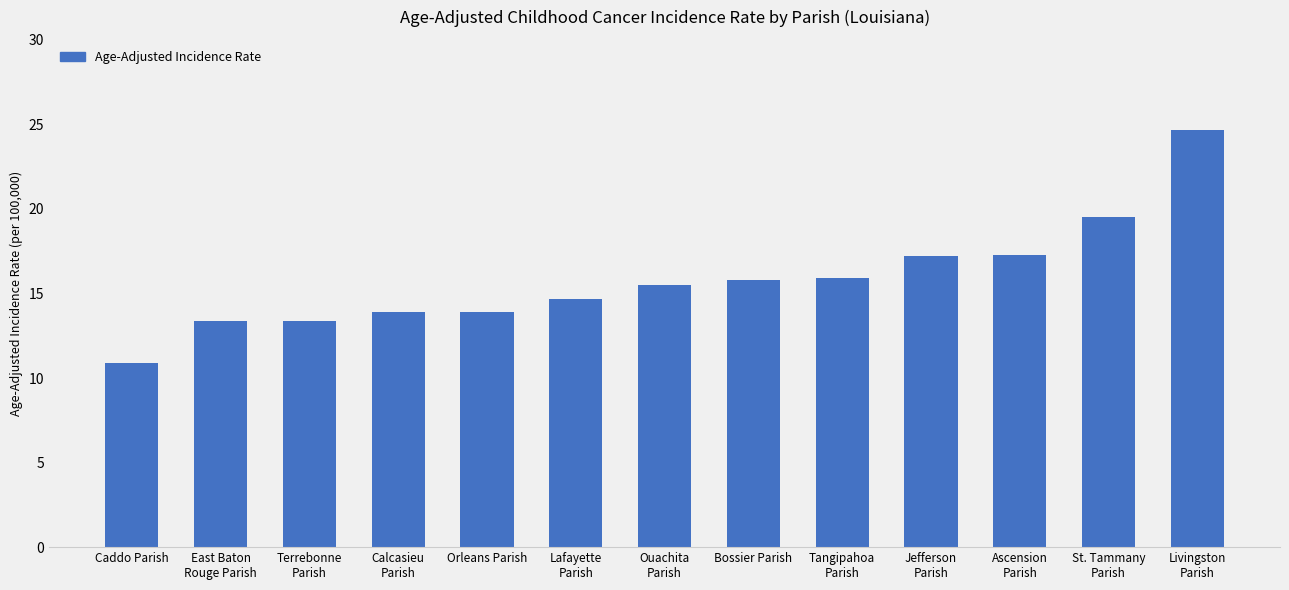

How many values are below 15?

6